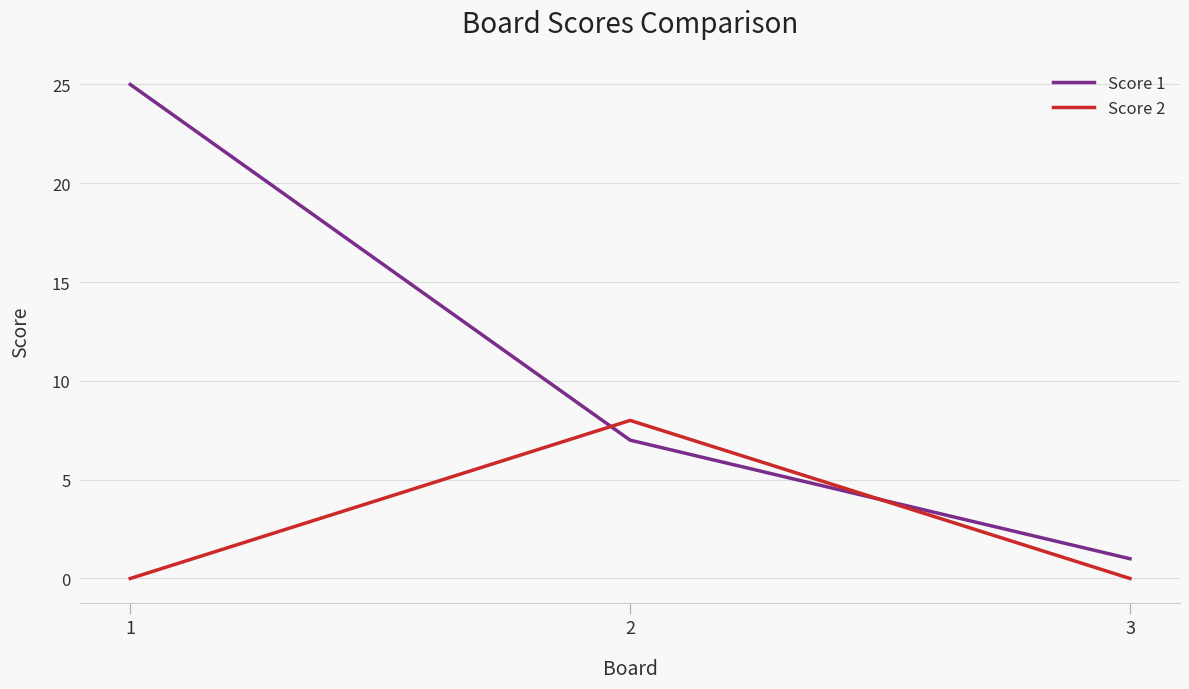

Reading right to left, what are all the values shown in this chart?

Score 1: 1	7	25
Score 2: 0	8	0